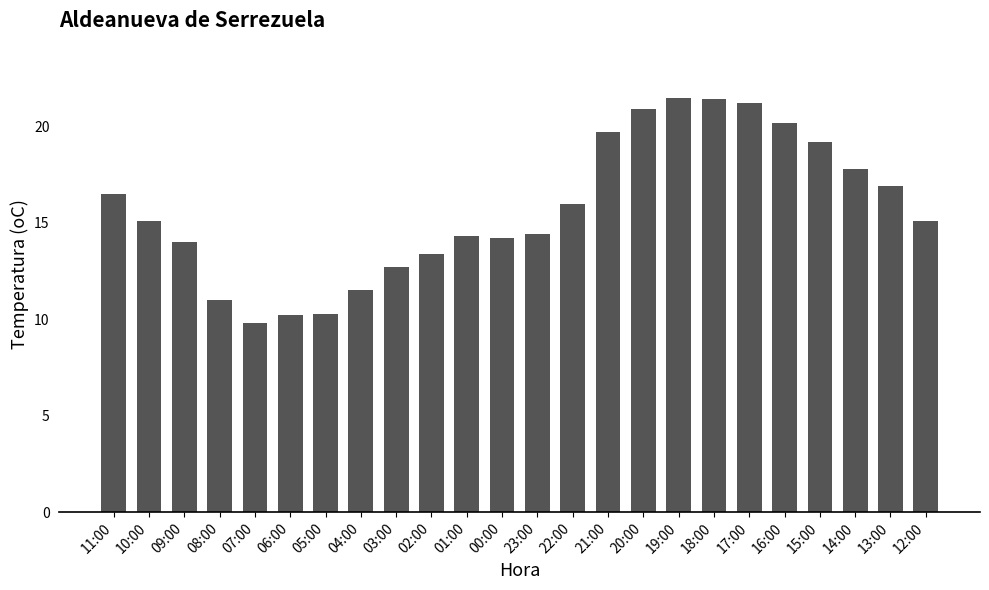

Is it true that the value at 11:00 is 26.5?

False